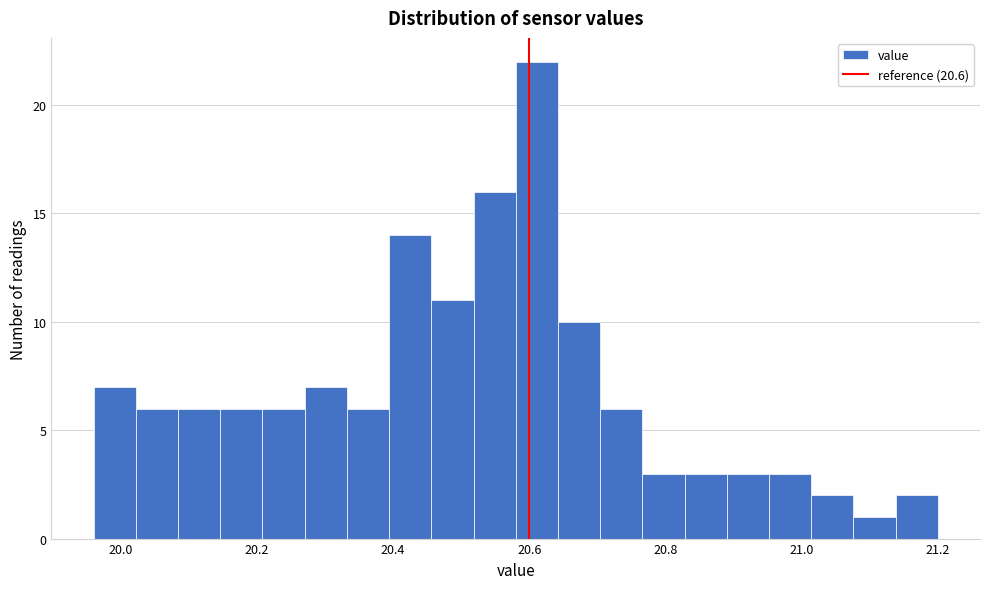

Around what value on the x-axis is the tallest bar? Give the approximate position of its centre, as read against the axis.

20.62